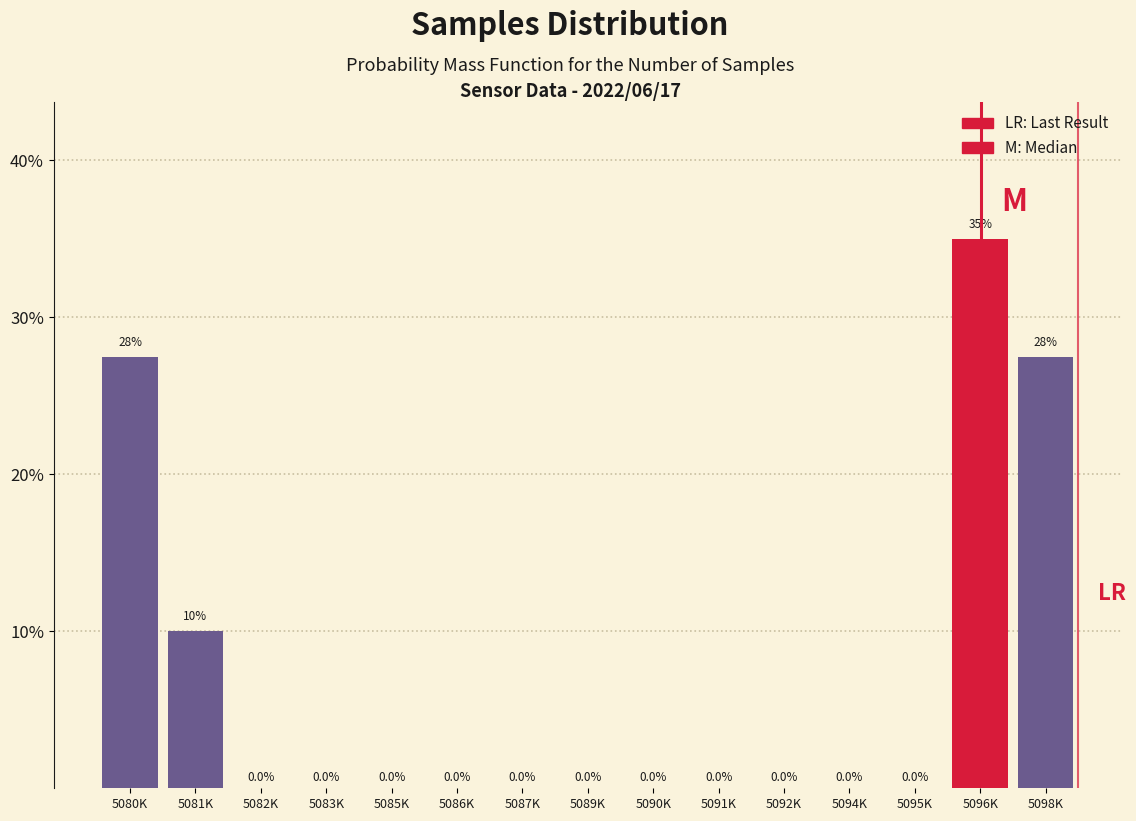

Reading right to left, what are all the values shown in this chart?

5098K=27.5	5096K=35.0	5095K=0.0	5094K=0.0	5092K=0.0	5091K=0.0	5090K=0.0	5089K=0.0	5087K=0.0	5086K=0.0	5085K=0.0	5083K=0.0	5082K=0.0	5081K=10.0	5080K=27.5